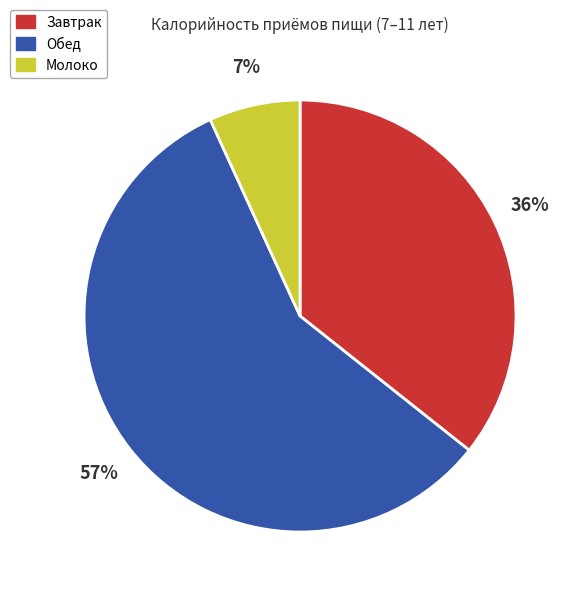

Which has a higher value, Обед or Завтрак?

Обед